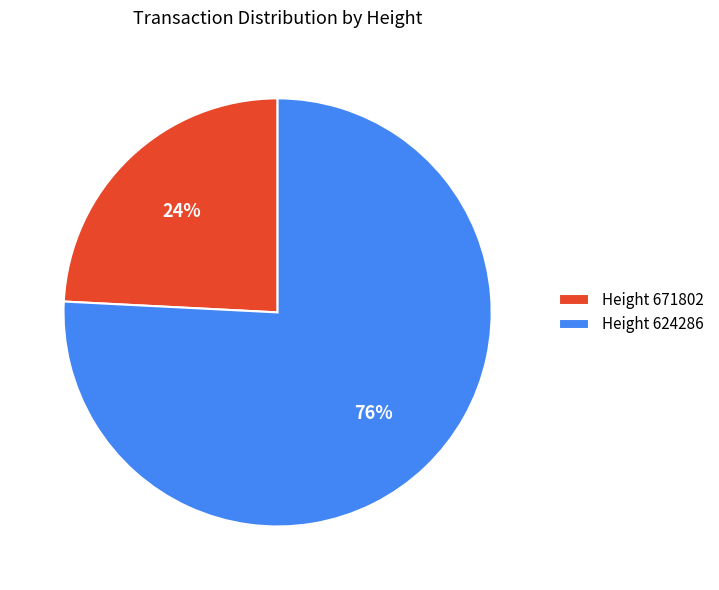

What percentage is the Height 624286 slice, to the nearest percent?

76%